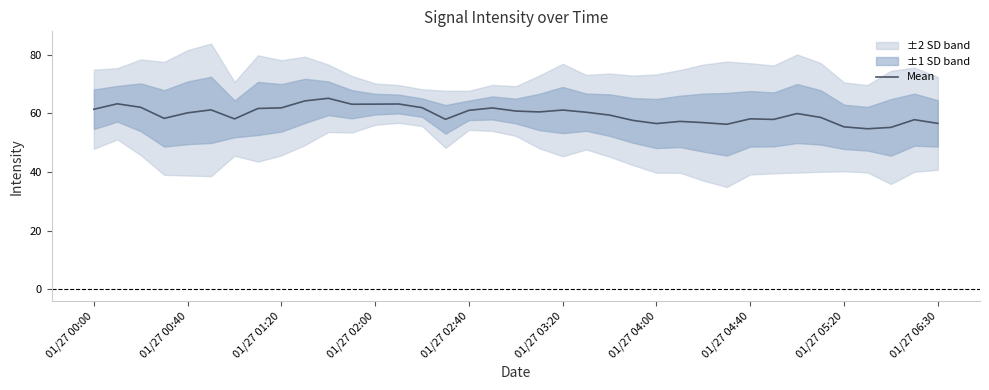

What is the difference between the maximum and minimum values?

10.4